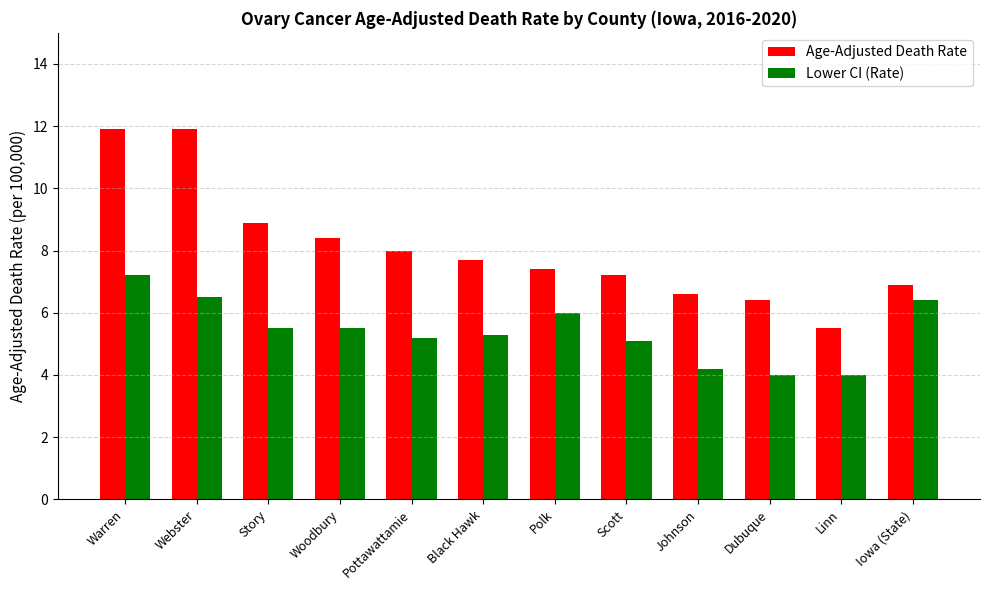

What is the label of the 8th bar from the right?

Pottawattamie